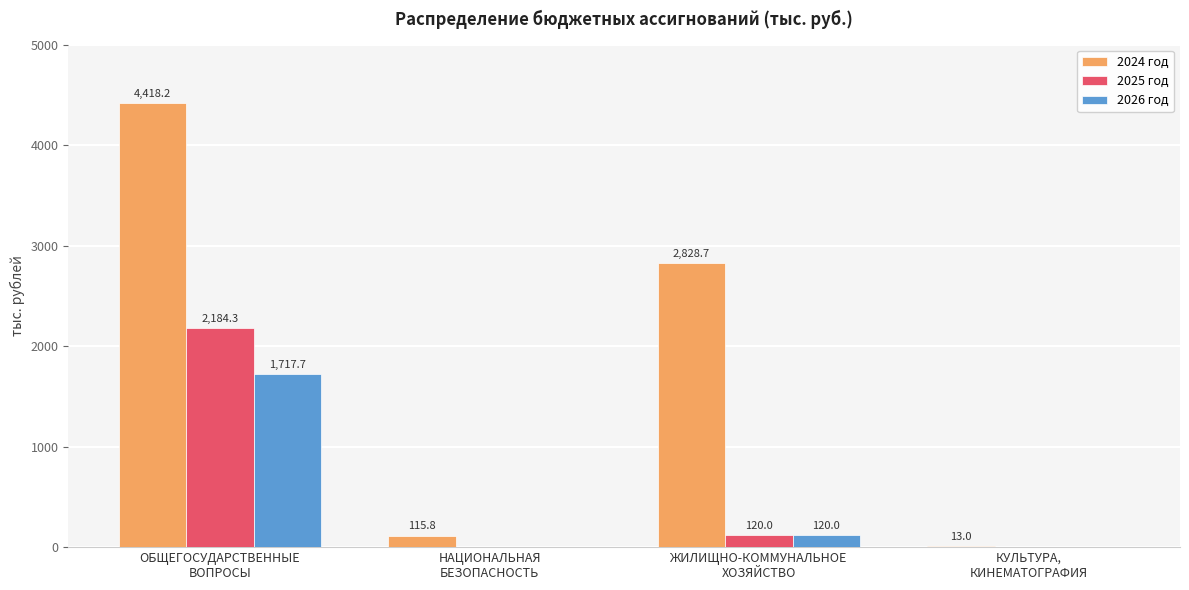

What is the total value across all series at ОБЩЕГОСУДАРСТВЕННЫЕ
ВОПРОСЫ?

8320.2